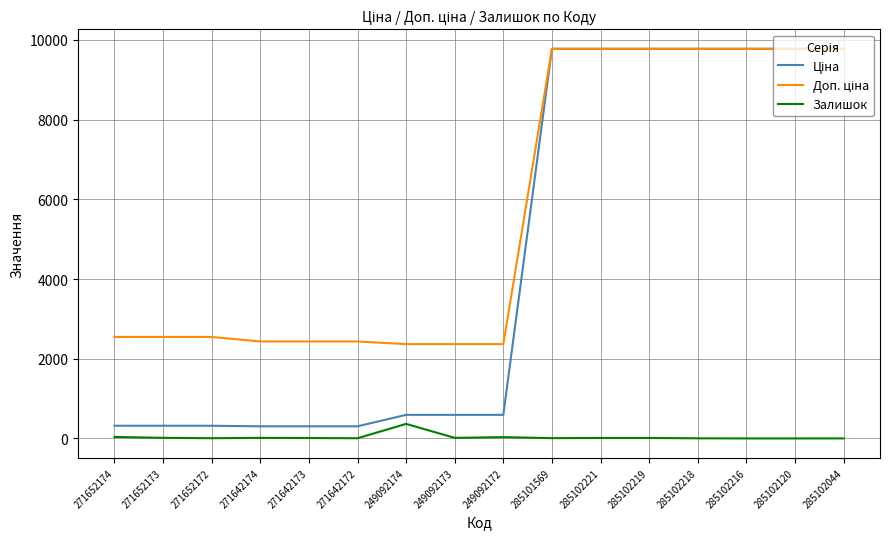

What is the total value across all series at 285102216?

19551.0